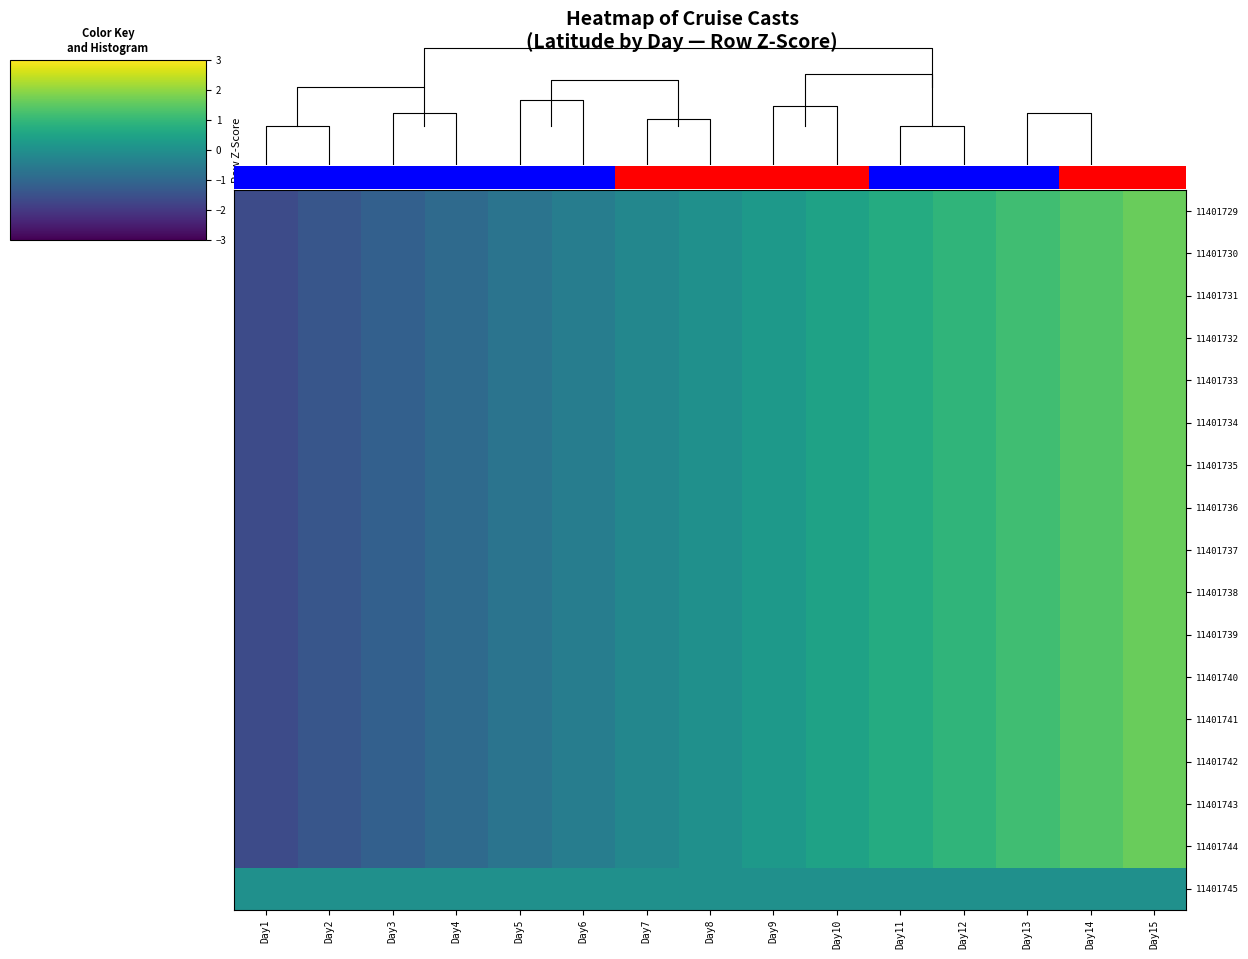

Which label corresponds to the largest value in the chart?

Day15